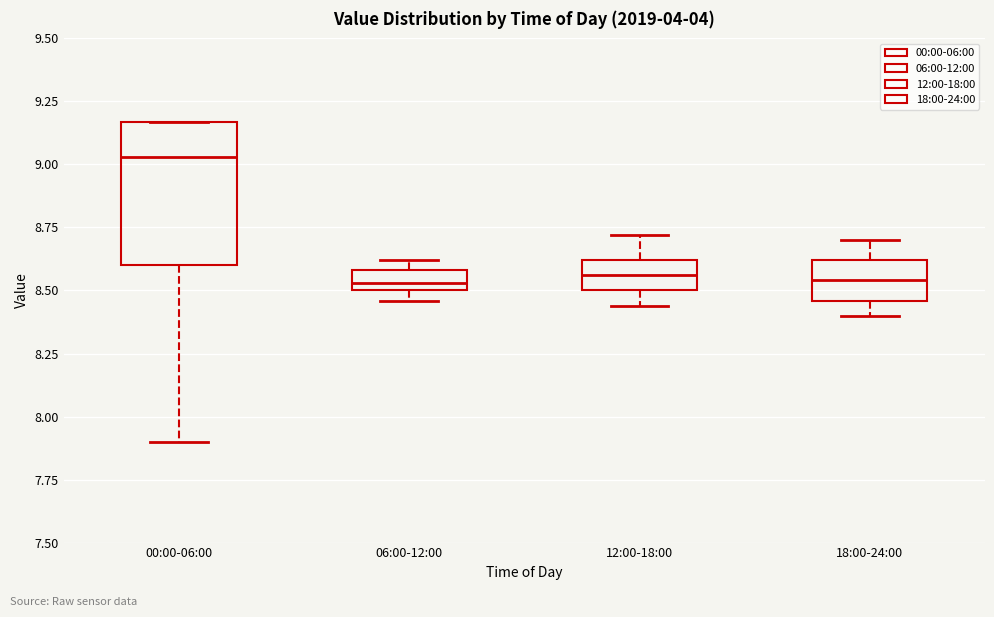

Reading left to right, read every box against the y-axis: the position of its median line, the range the box covers, and the ends of its whiskers. The values are not printed on the chart, so give them approximately, as read against the axis.

00:00-06:00: median 9.05, box 8.60 to 9.15, whiskers 7.90 to 9.15
06:00-12:00: median 8.55, box 8.50 to 8.60, whiskers 8.45 to 8.60 (just above the box's upper edge)
12:00-18:00: median 8.55, box 8.50 to 8.60, whiskers 8.45 to 8.70
18:00-24:00: median 8.55, box 8.45 to 8.60, whiskers 8.40 to 8.70